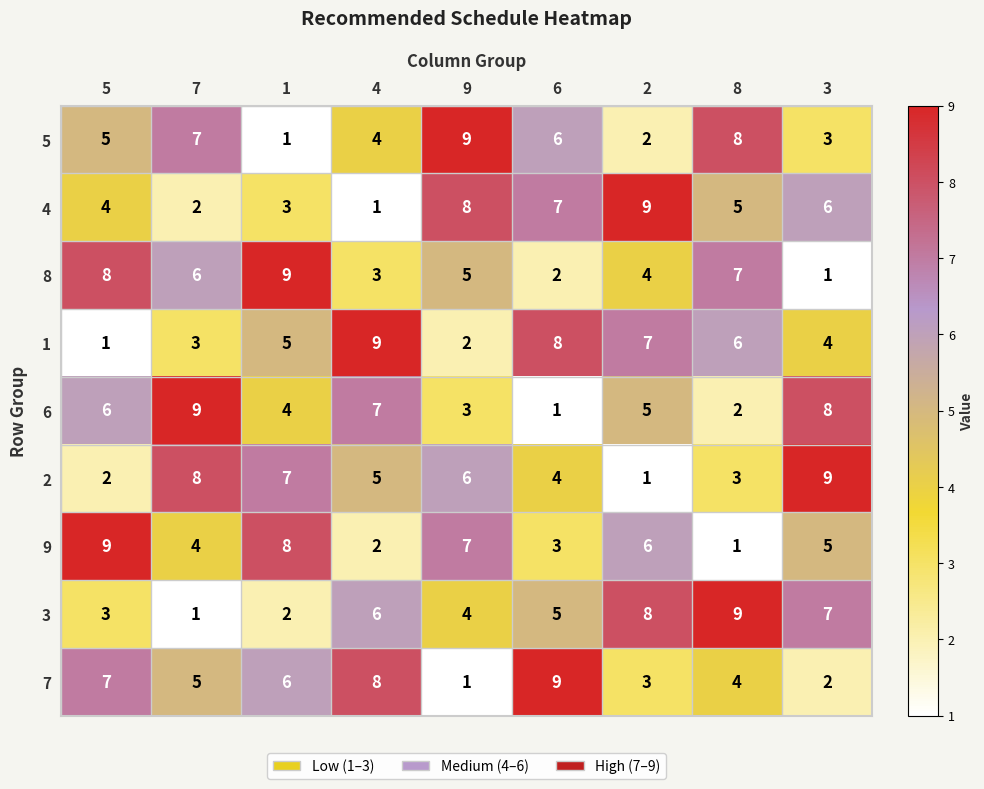

What value does the 2 series have at 6?

4